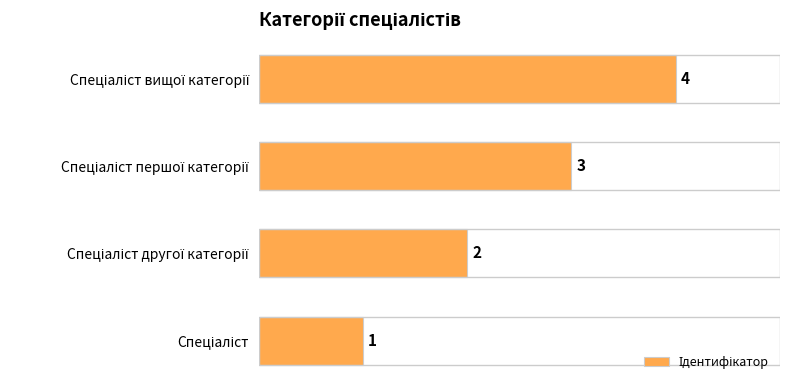

What is the greatest value displayed?

4